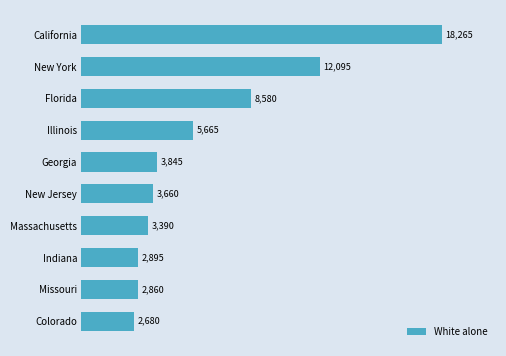

List the labels in order of value, largest first.

California, New York, Florida, Illinois, Georgia, New Jersey, Massachusetts, Indiana, Missouri, Colorado